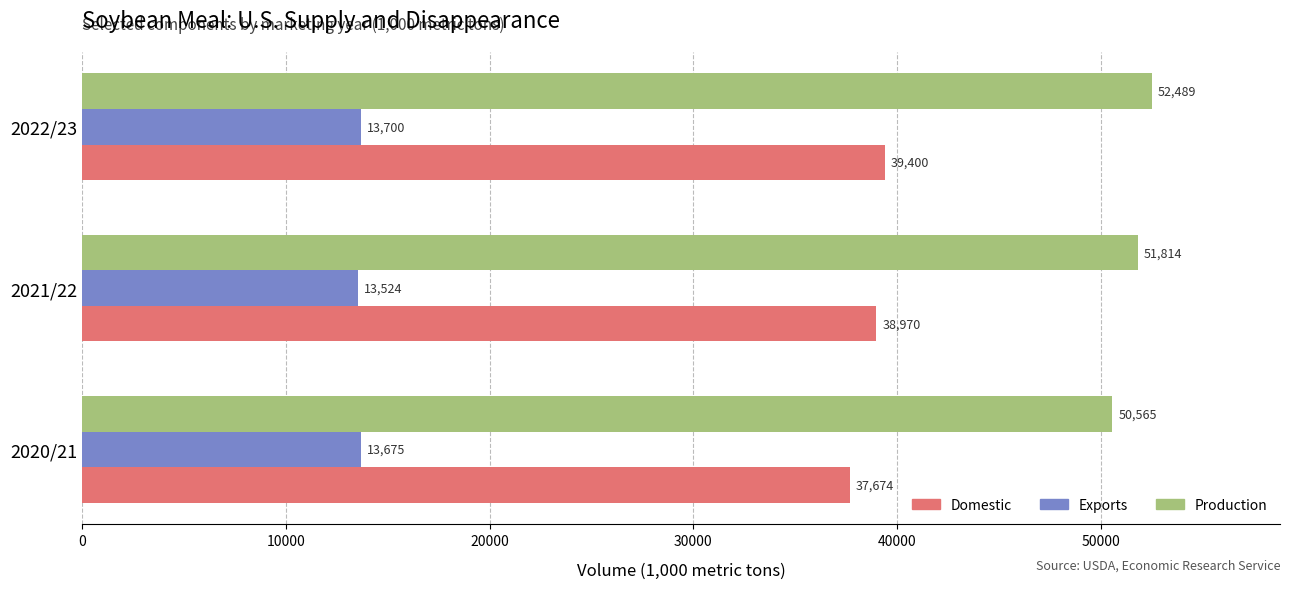

Read the Production value at 2021/22.

51814.5